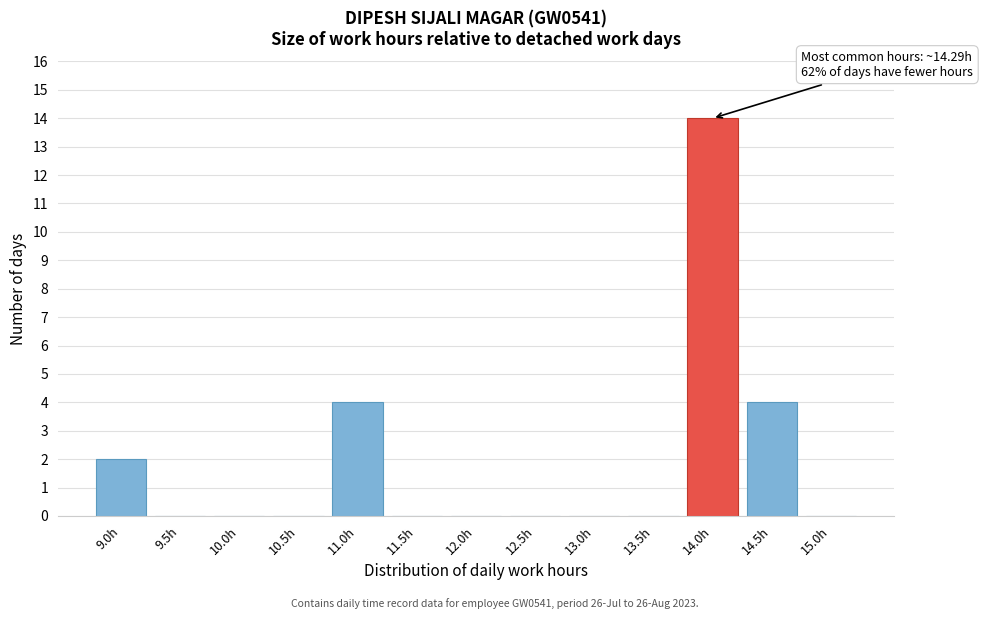

Reading left to right, transcribe all the data shown in this chart.

9.0h=2	9.5h=0	10.0h=0	10.5h=0	11.0h=4	11.5h=0	12.0h=0	12.5h=0	13.0h=0	13.5h=0	14.0h=14	14.5h=4	15.0h=0